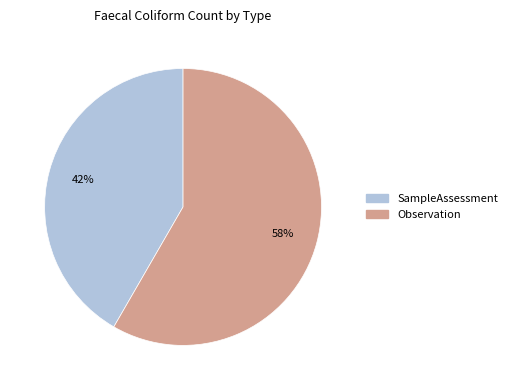

What is the ratio of the value at Observation to the value at SampleAssessment?

1.4